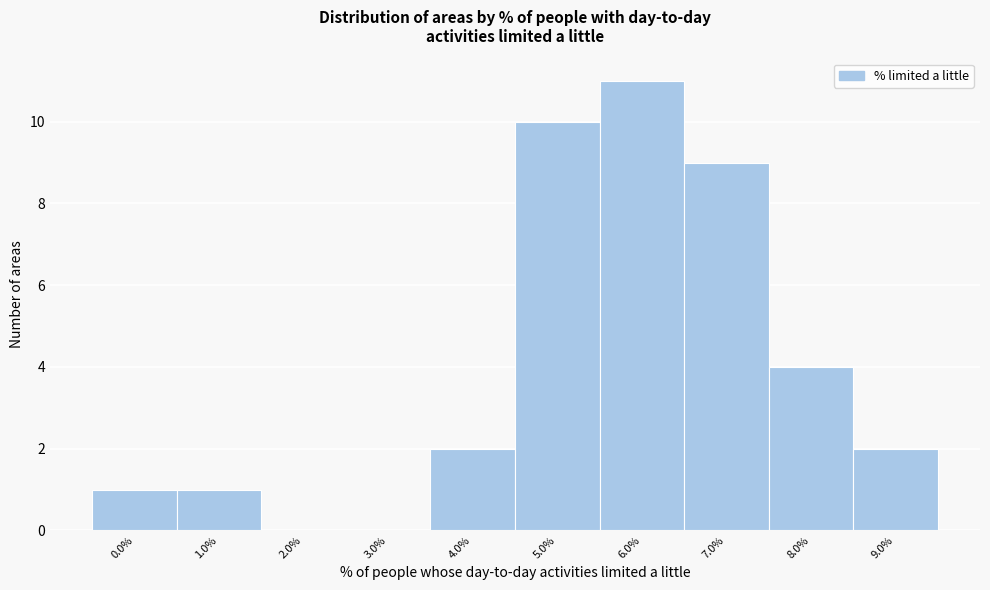

Reading left to right, what are all the values shown in this chart?

0.0%=1	1.0%=1	2.0%=0	3.0%=0	4.0%=2	5.0%=10	6.0%=11	7.0%=9	8.0%=4	9.0%=2